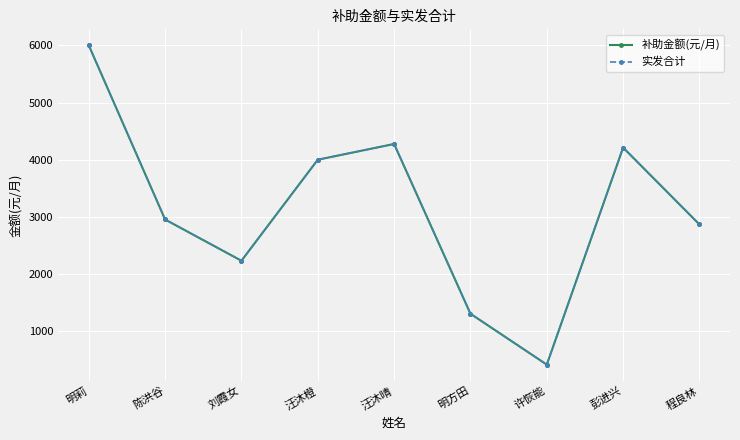

What is the difference between the 补助金额(元/月) values at 许恢能 and 刘霞女?

1816